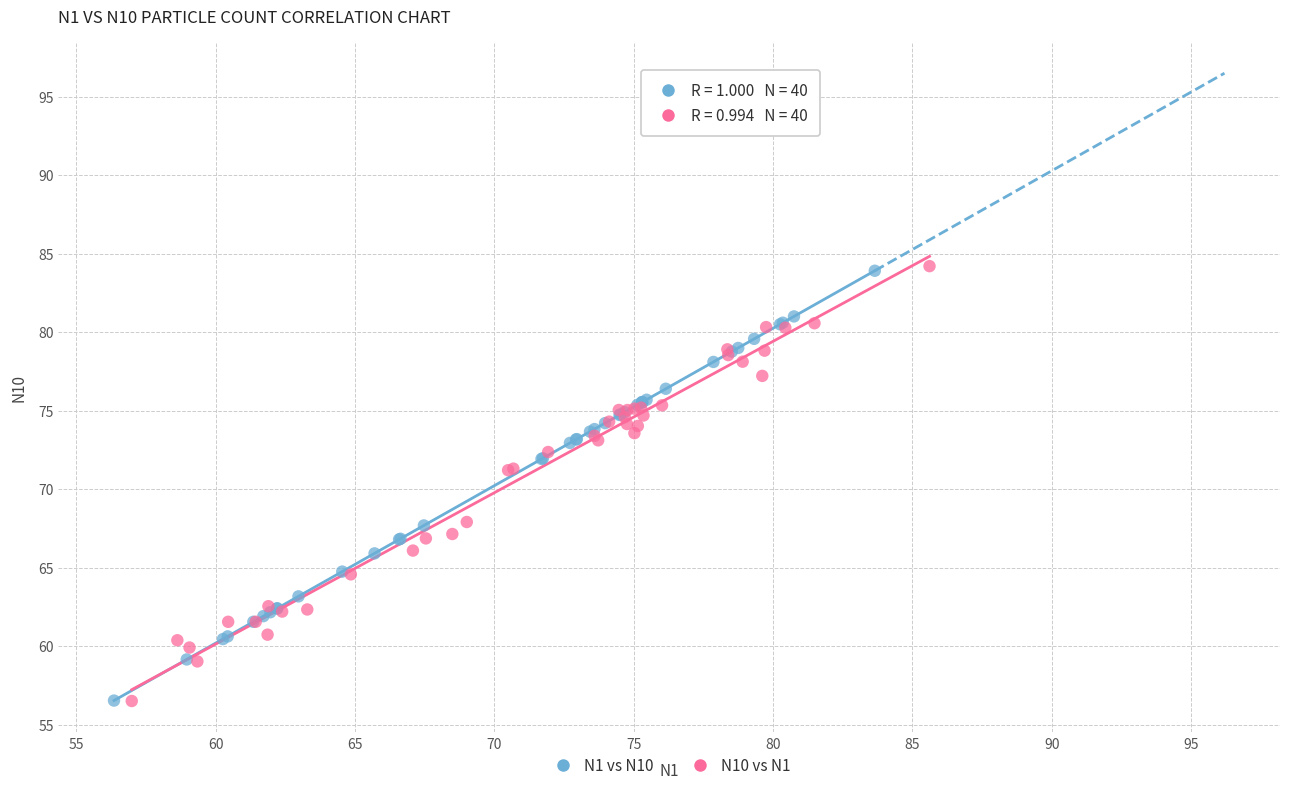

What are all the series names shown in the legend?

N1 vs N10, N10 vs N1